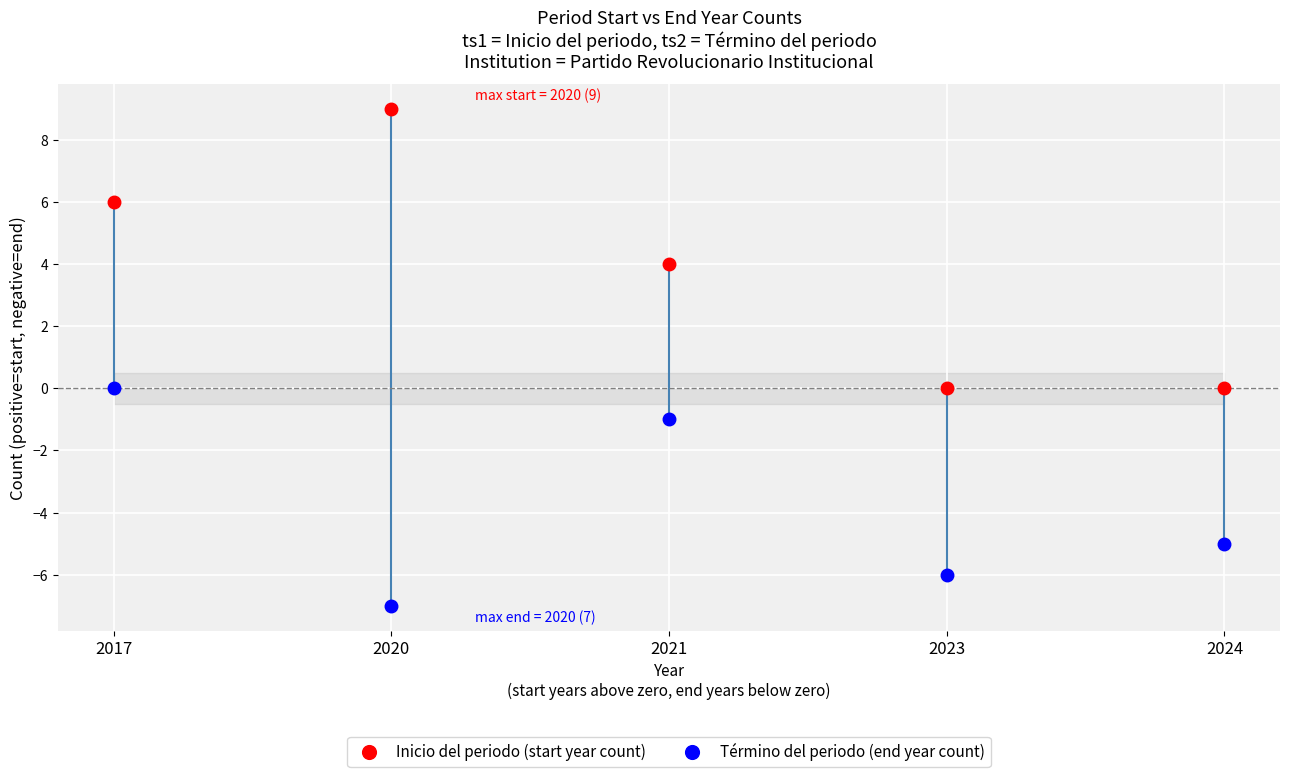

What is the value of the Término del periodo (end year count) point at the 5th from the left?

-5